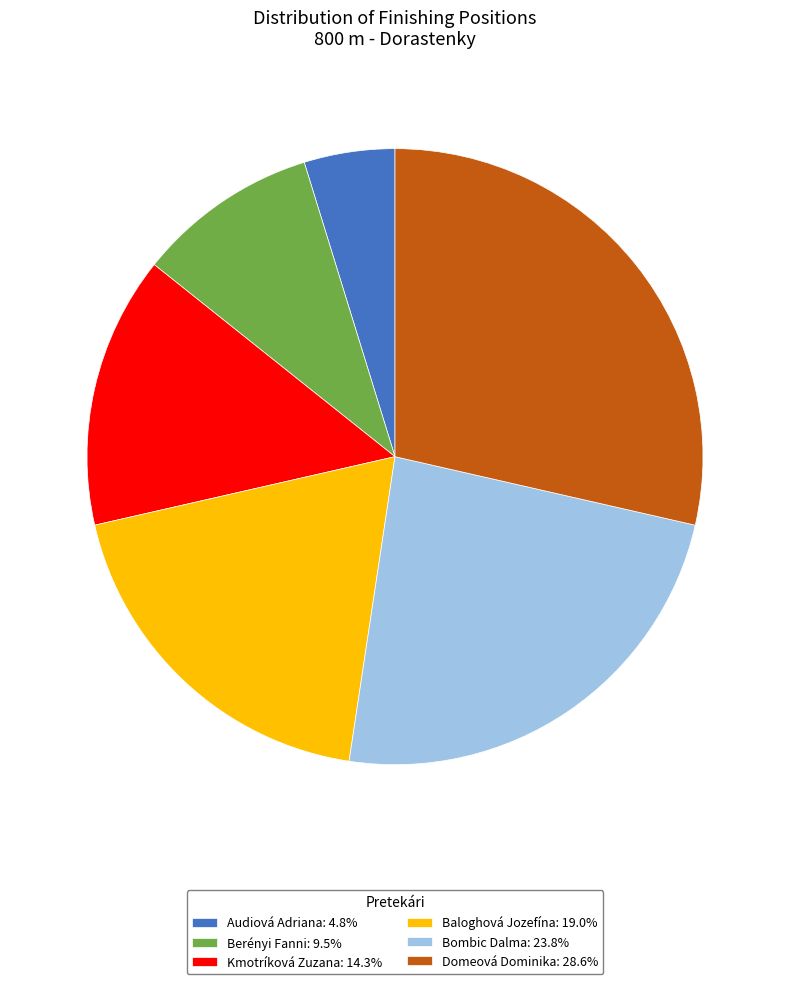

Count the number of slices in the pie.

6